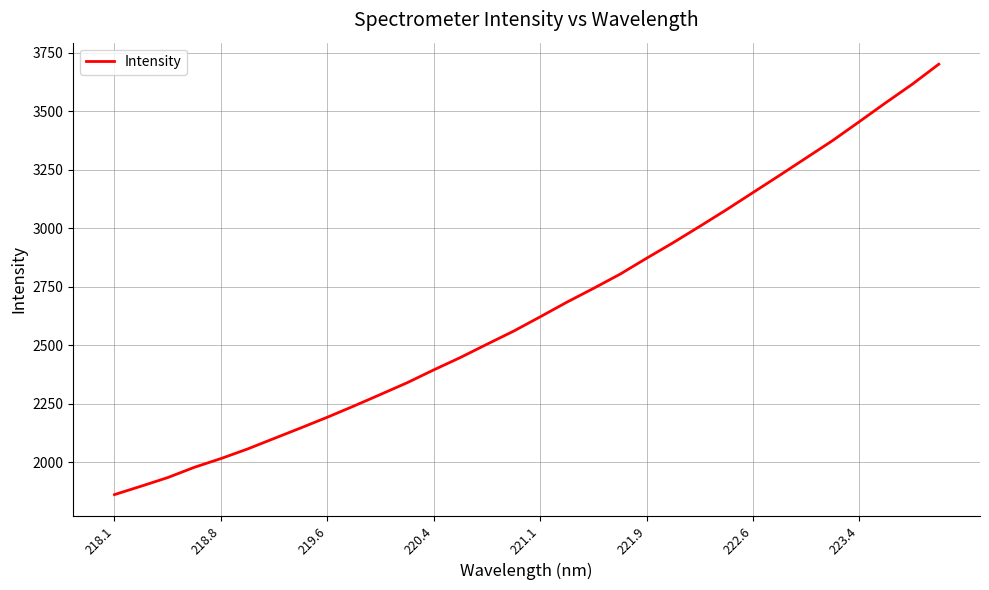

What is the minimum value shown in the chart?

1861.7